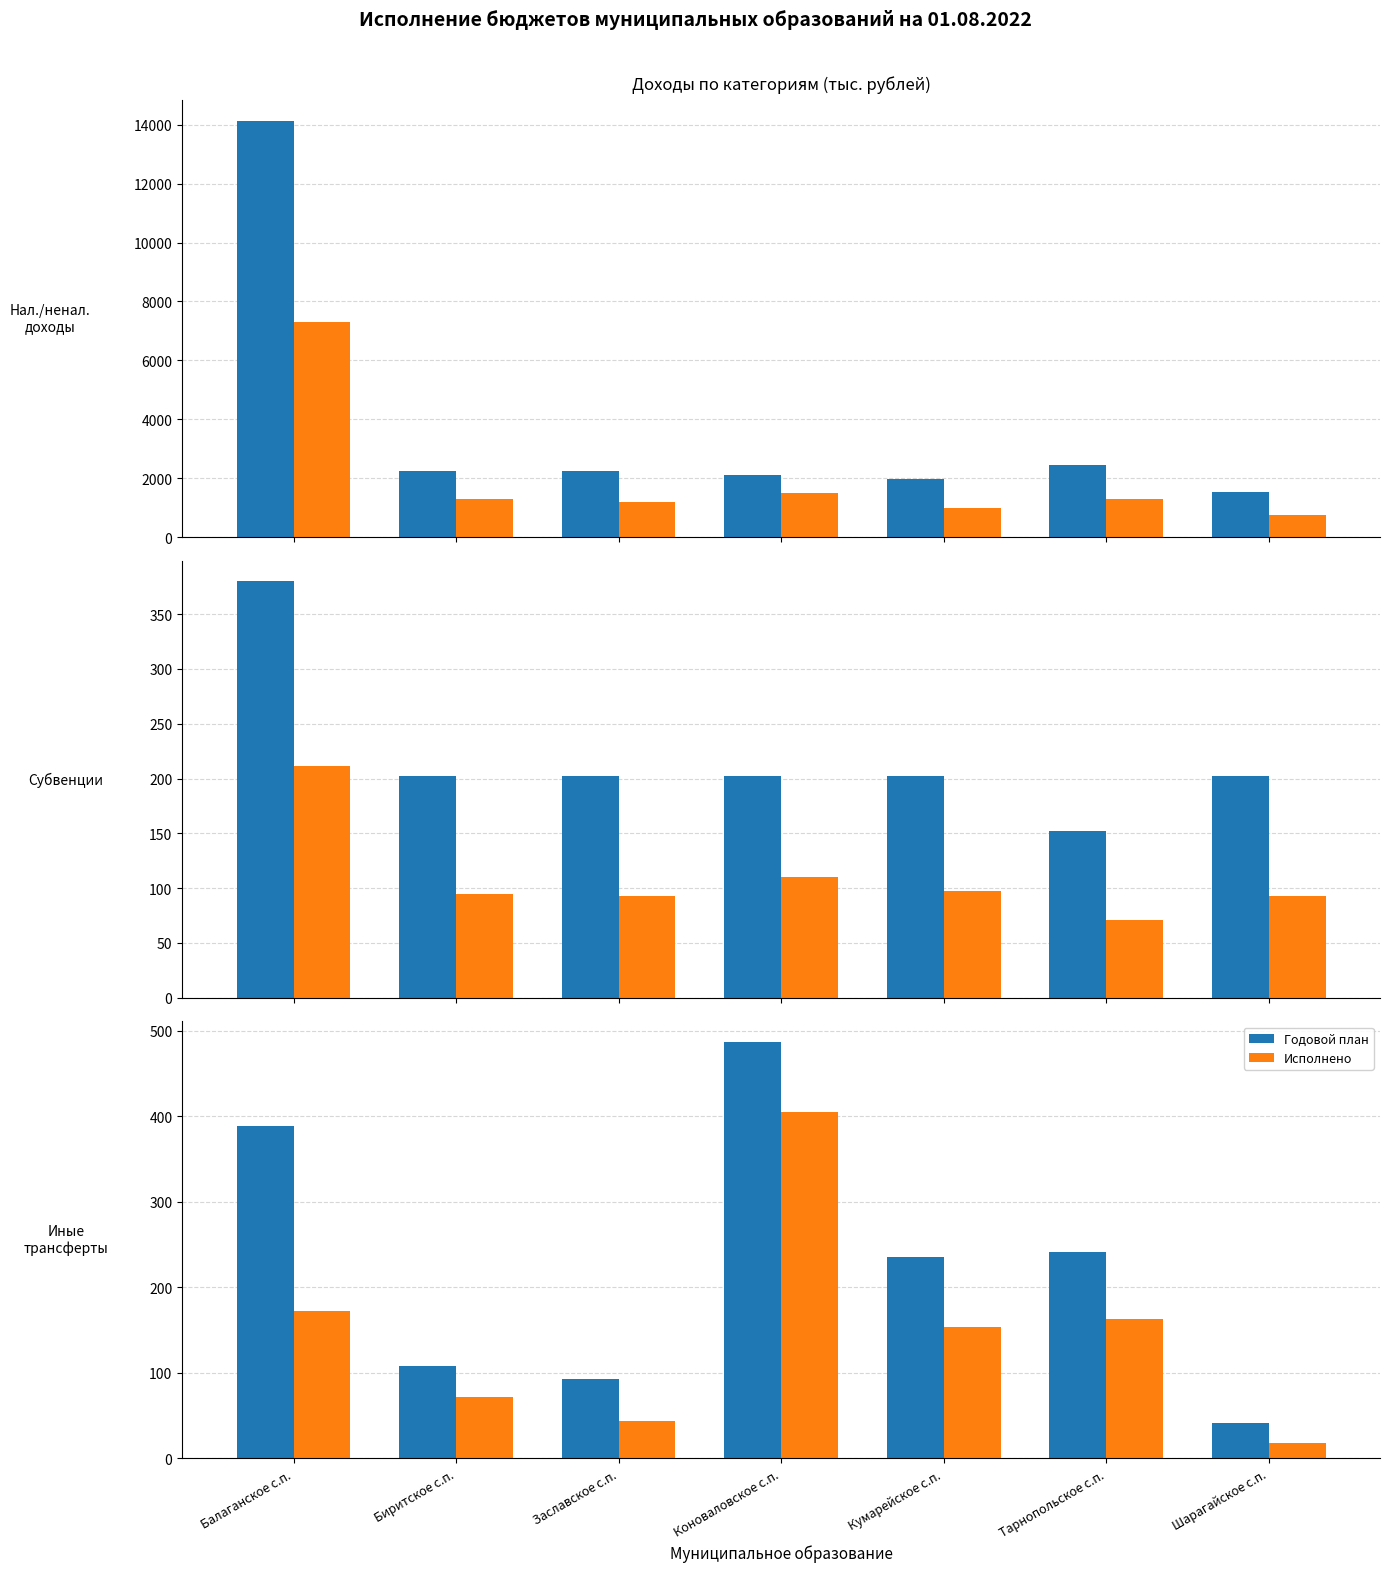

Which series has the widest spread of values?

Годовой план